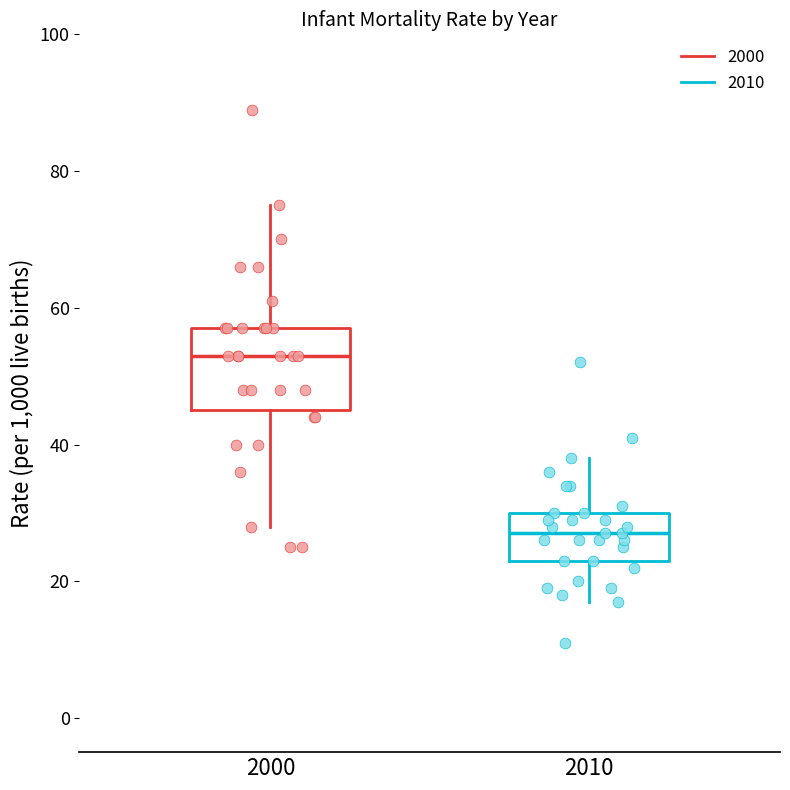

Where is the lower edge of the box at x = 2000 on the y-axis? The values are not printed on the chart, so give them approximately, as read against the axis.

46